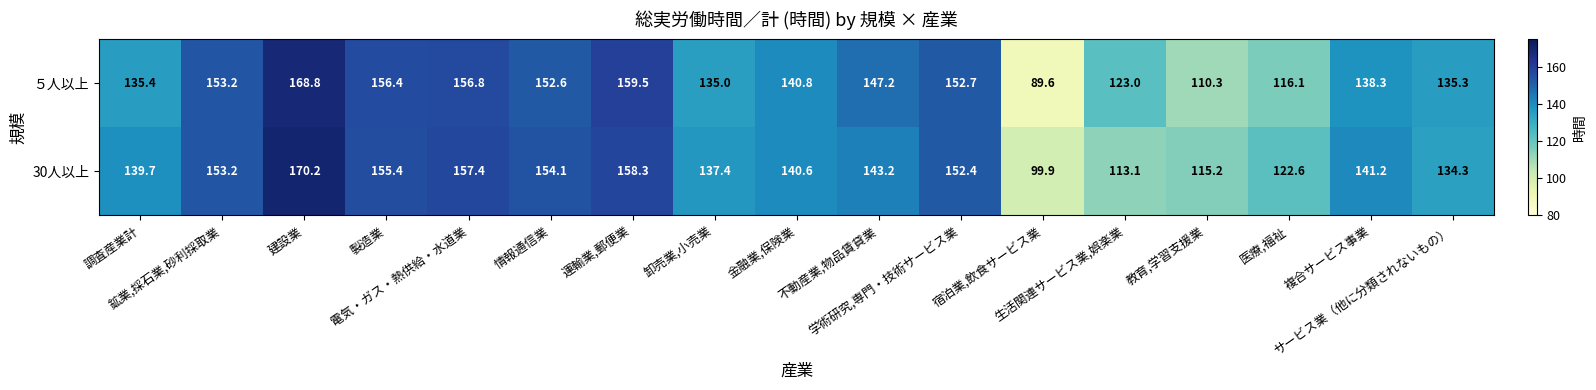

Which series has the widest spread of values?

５人以上